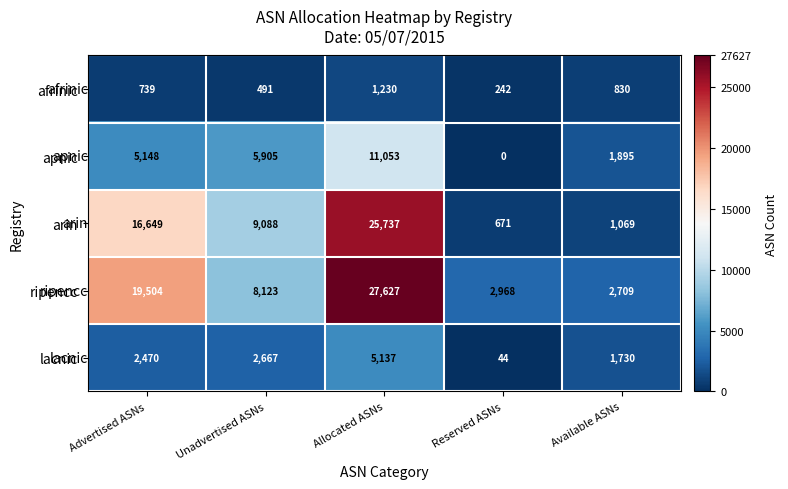

What is the difference between the arin values at Reserved ASNs and Allocated ASNs?

25066